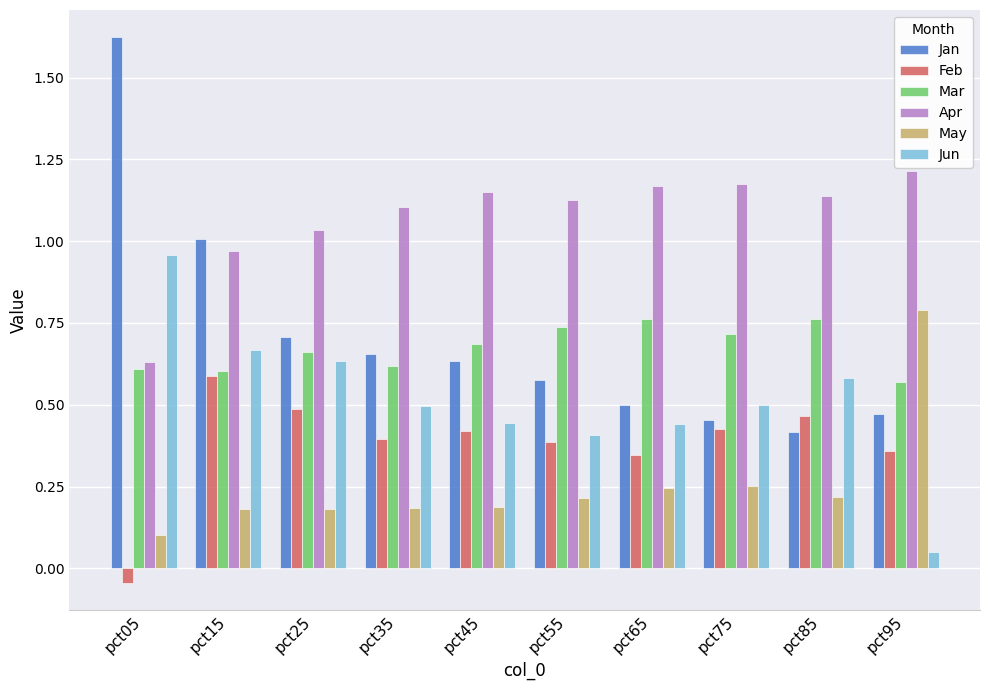

Is it true that Jan equals 0.8 at pct05?

False